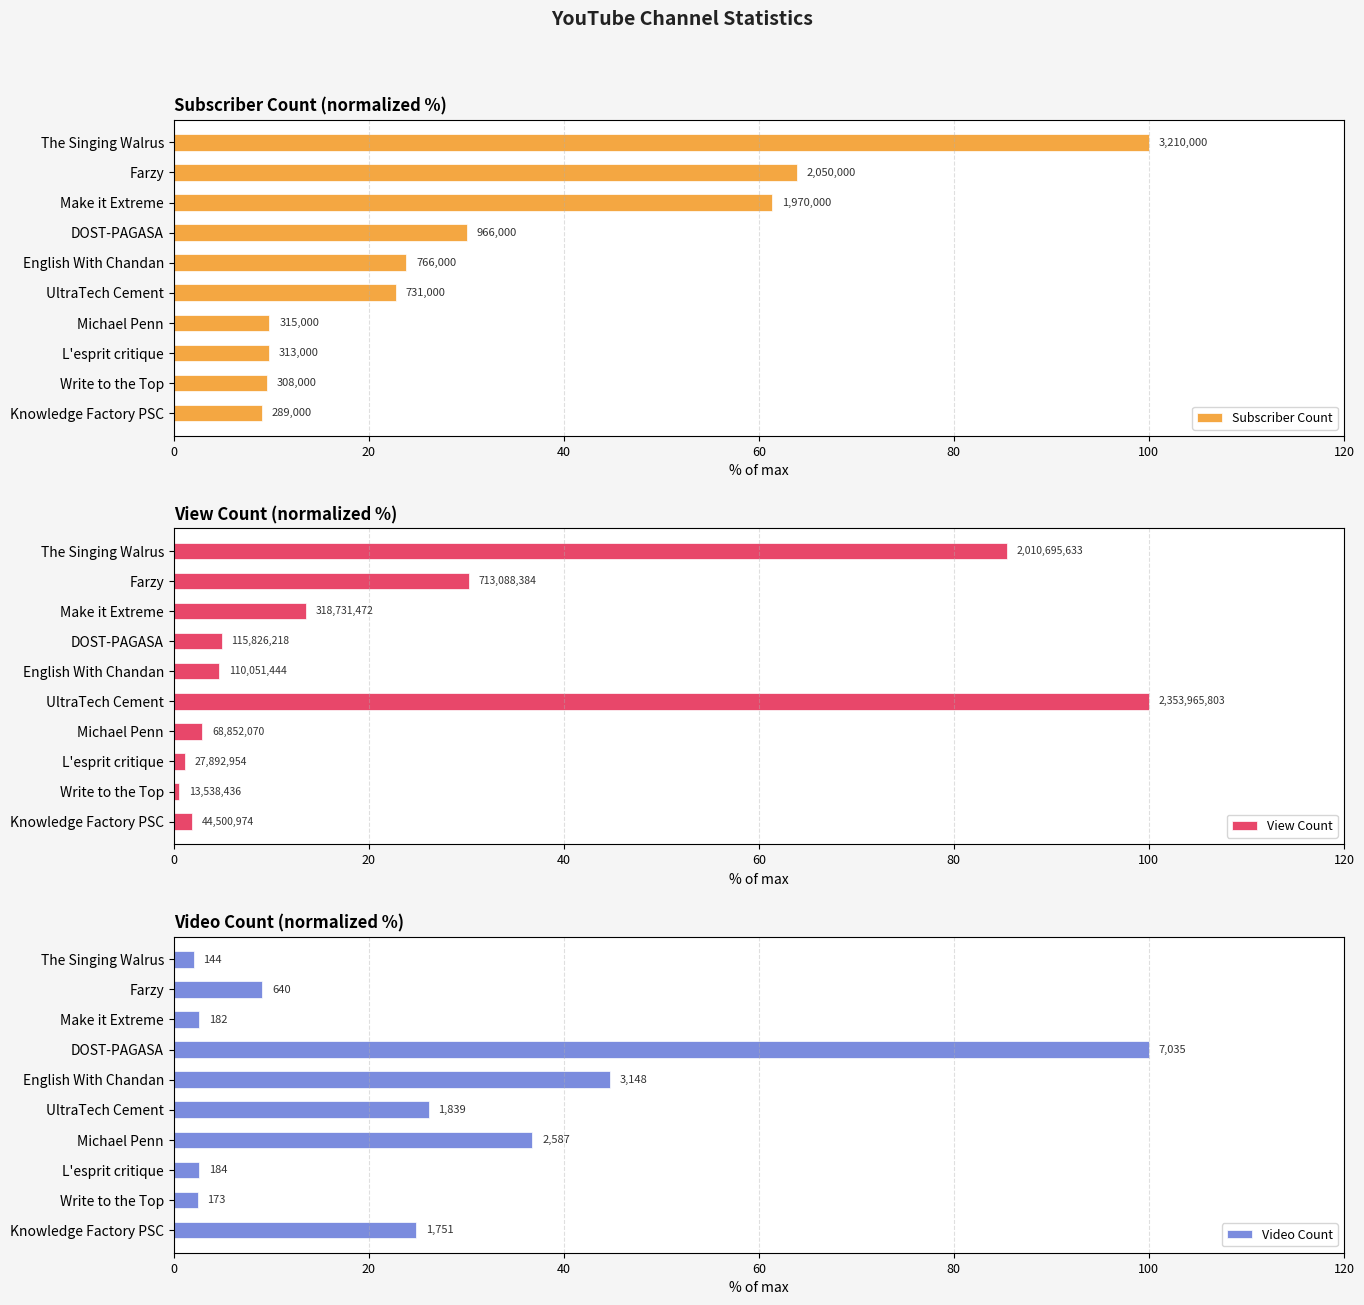

Which series has the largest range (max minus min)?

View Count